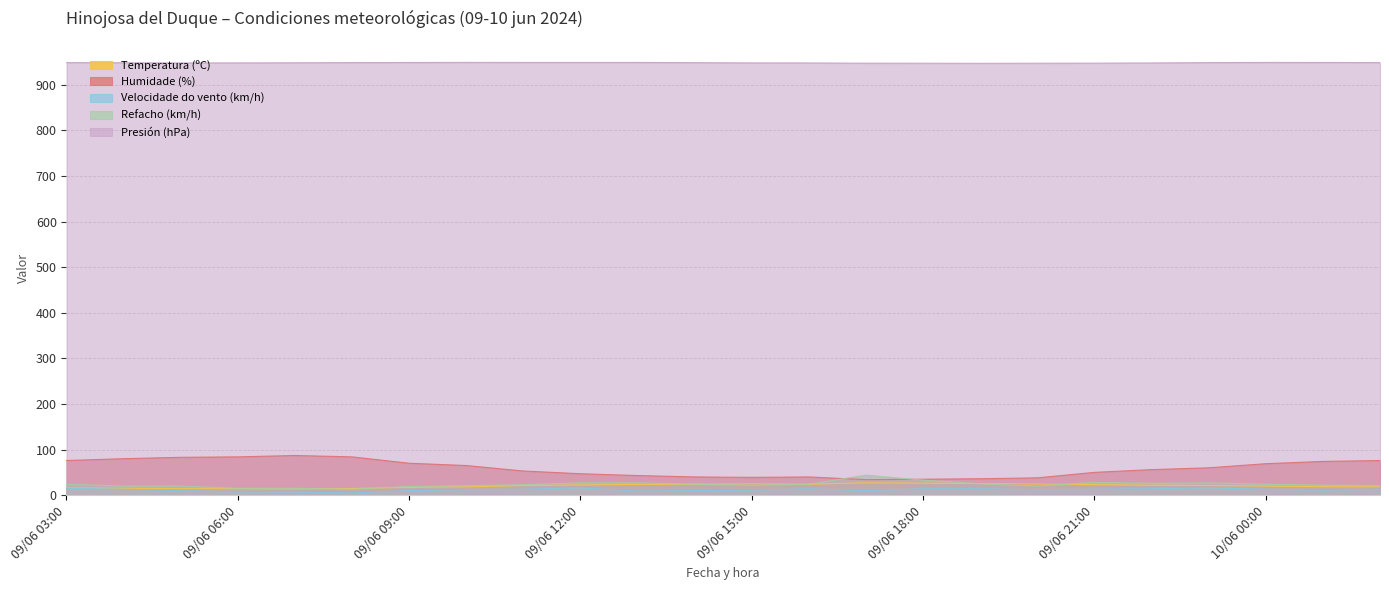

What is the average value of the Refacho (km/h) series?

23.5